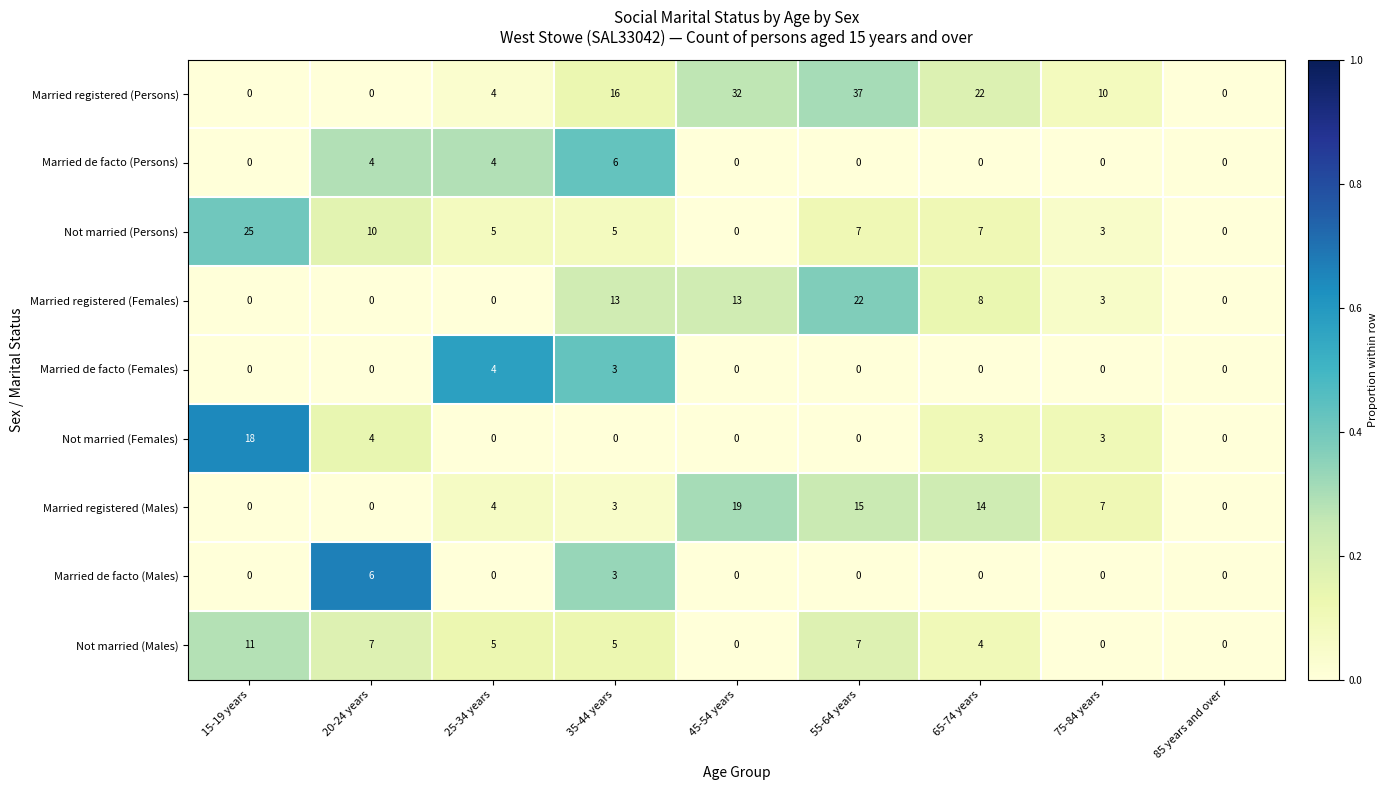

What is the total value across all series at 65-74 years?

58